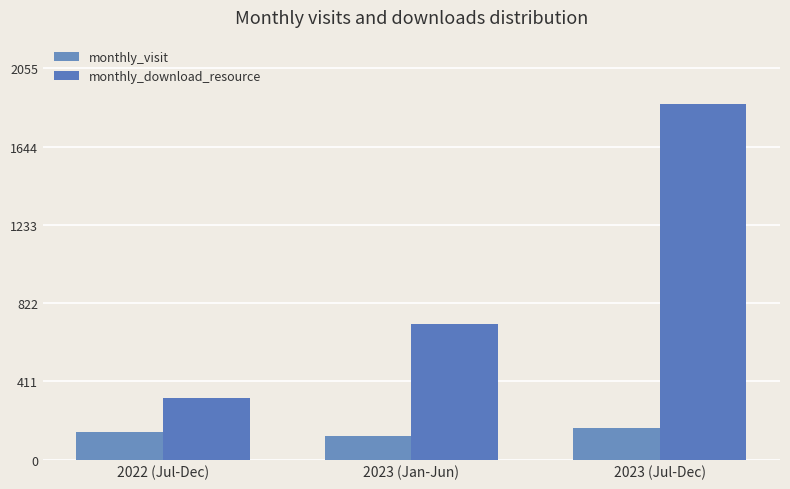

How many bars are there in total?

6